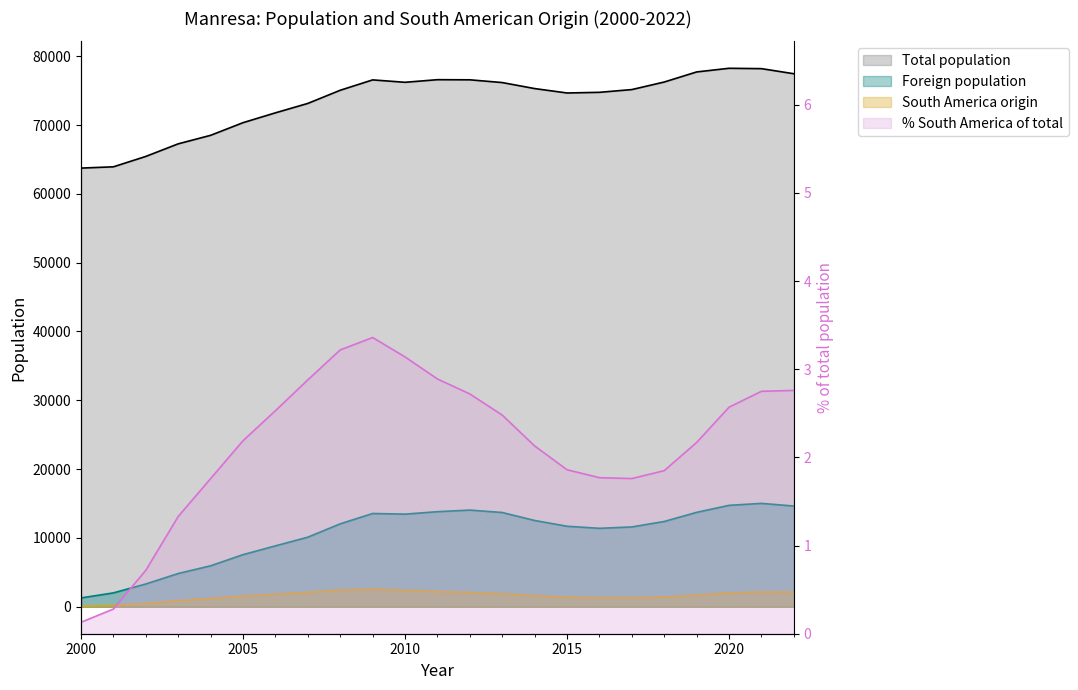

Which series changed the most between 2002 and 2004?

Total population